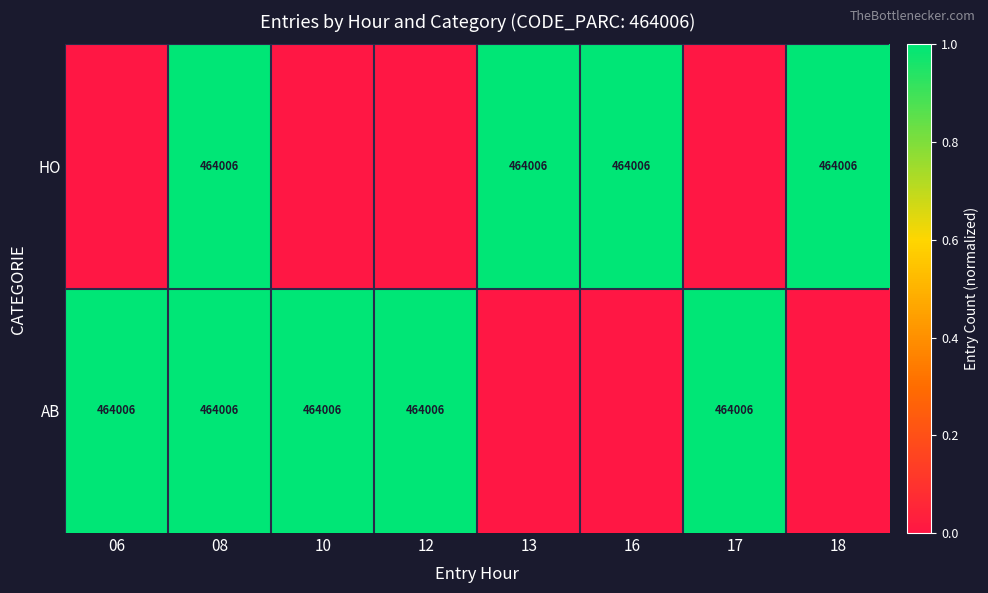

Is it true that AB equals 303225 at 08?

False